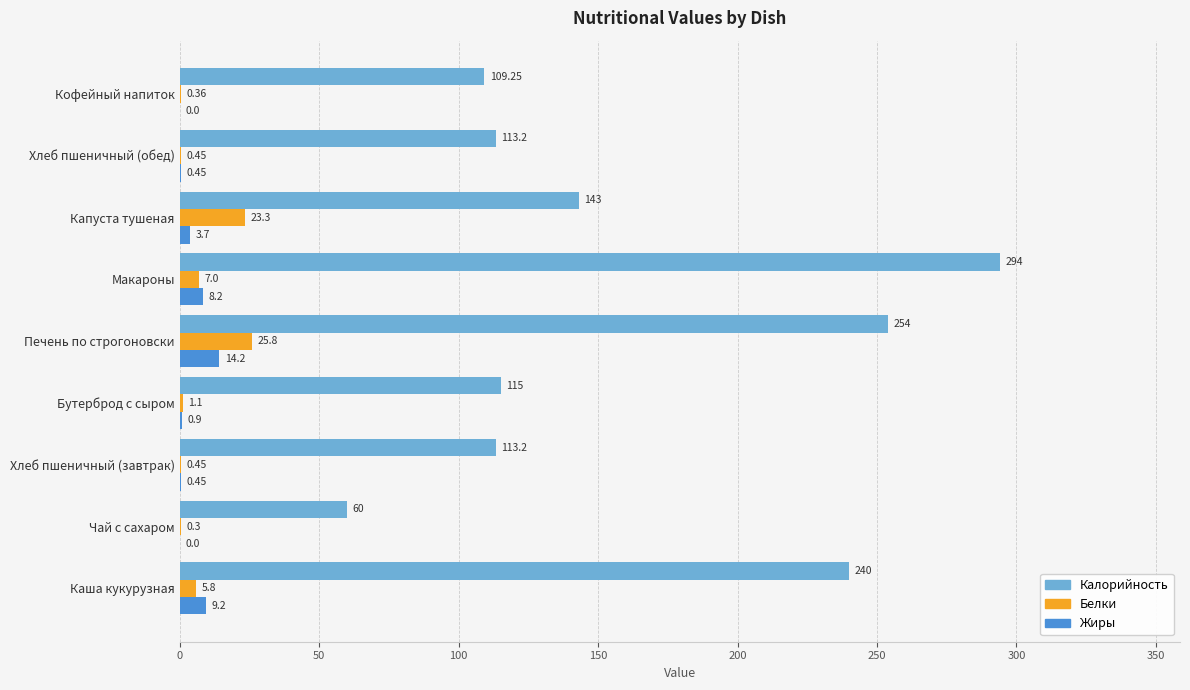

Between Бутерброд с сыром and Хлеб пшеничный (обед), which series saw the biggest shift?

Калорийность